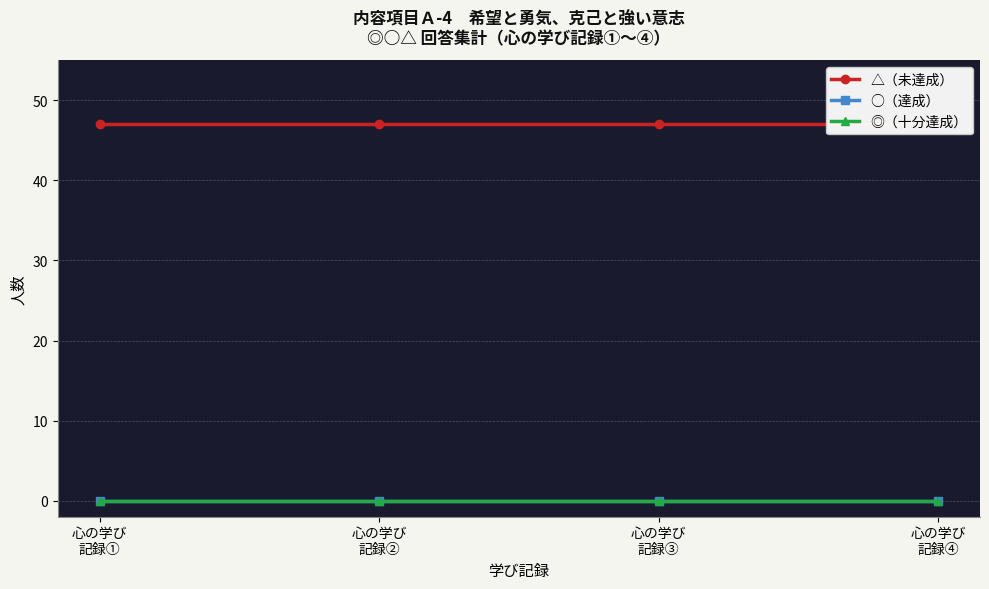

Which series has the largest total across all categories?

△（未達成）